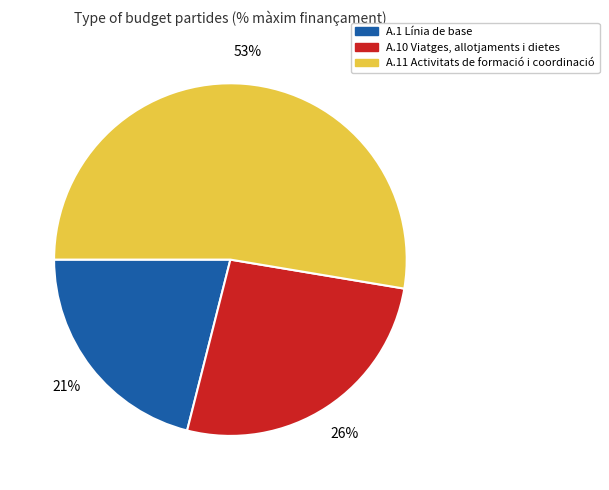

How many segments does this pie chart have?

3